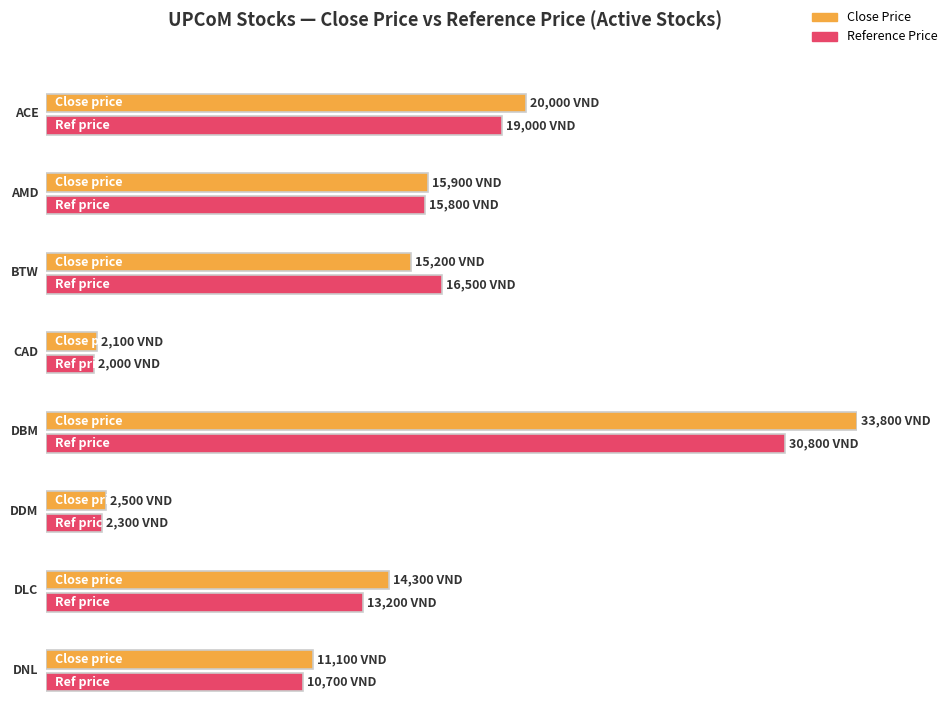

Are the bars grouped side by side (vs. stacked)?

Yes